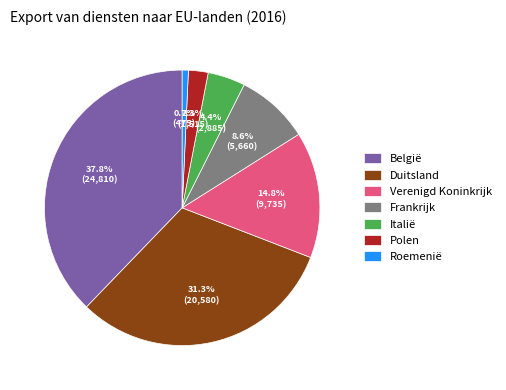

Between België and Italië, which is larger?

België